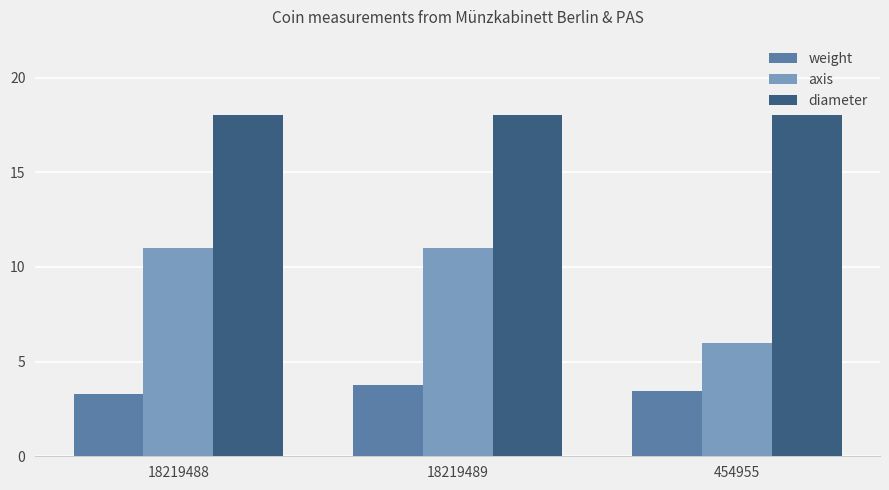

What is the difference between the maximum and second lowest values in the weight series?

0.3